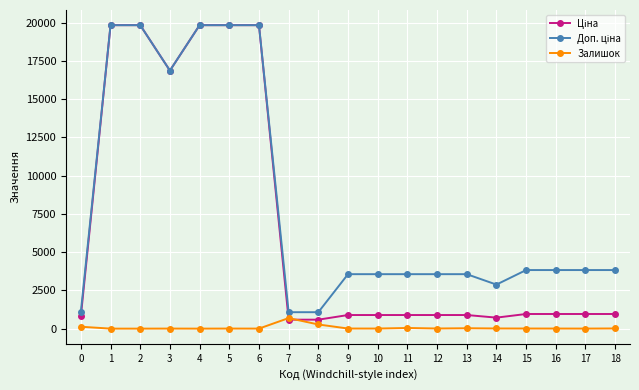

What is the maximum value shown in the chart?

19831.1